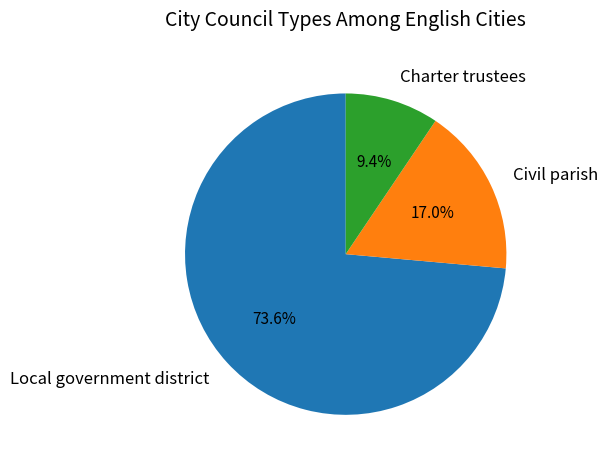

To the nearest percent, what is the difference between the Local government district and Charter trustees slice percentages?

64%